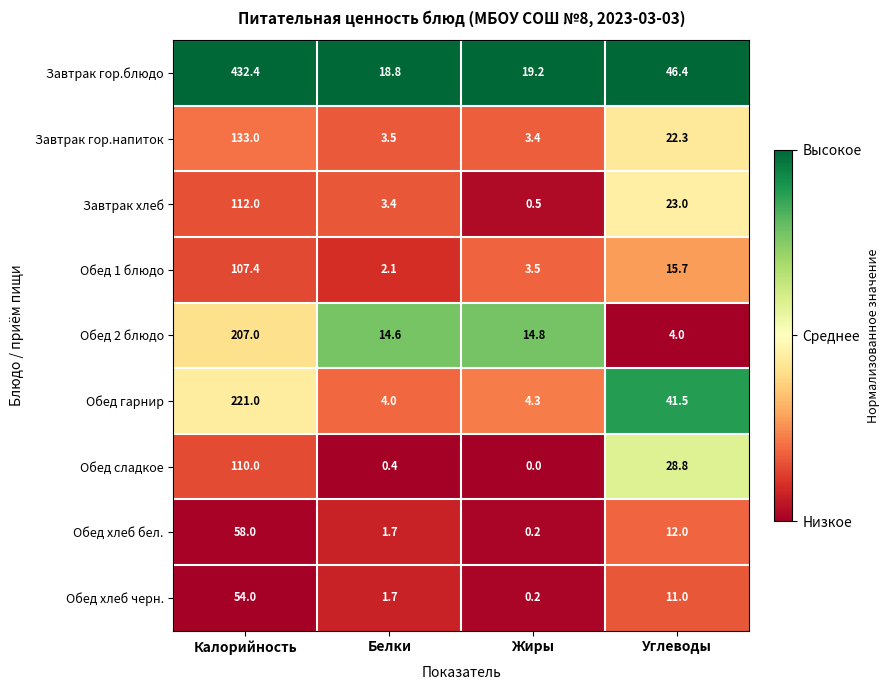

What is the difference between the highest and lowest values at Жиры?

19.2